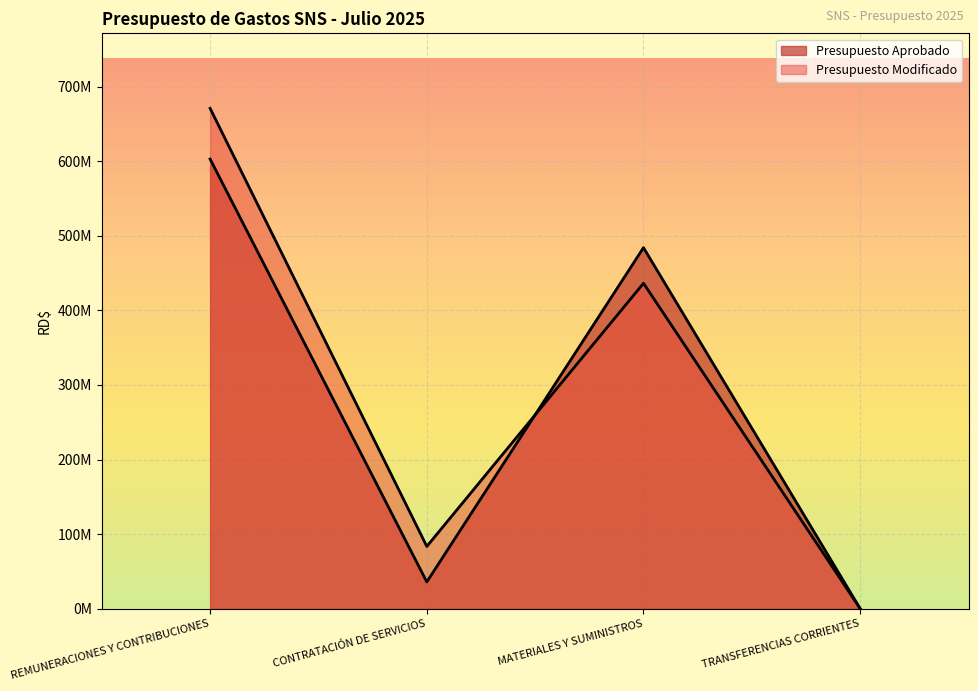

What is the total value across all series at REMUNERACIONES Y CONTRIBUCIONES?

1273655845.2